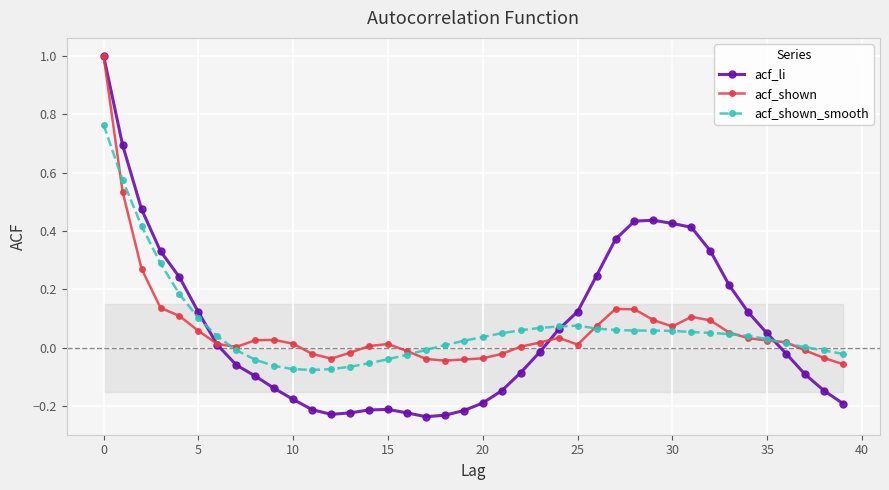

What is the greatest value displayed?

1.0